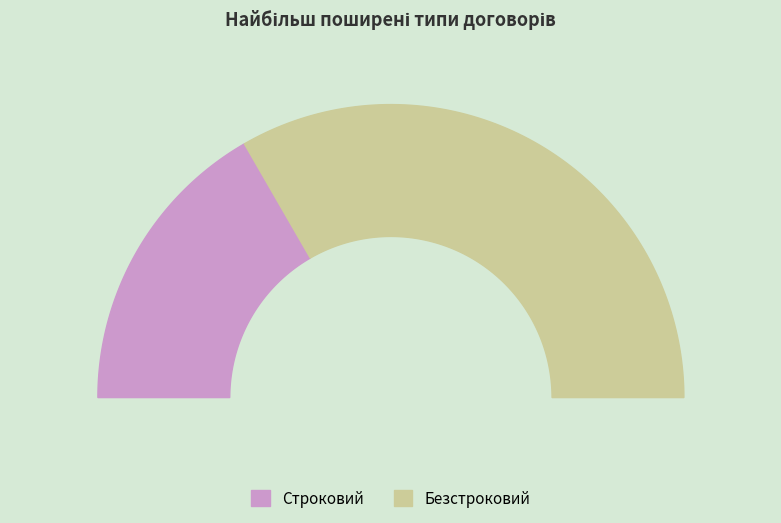

Is the sum of Безстроковий and Строковий greater than half?

Yes